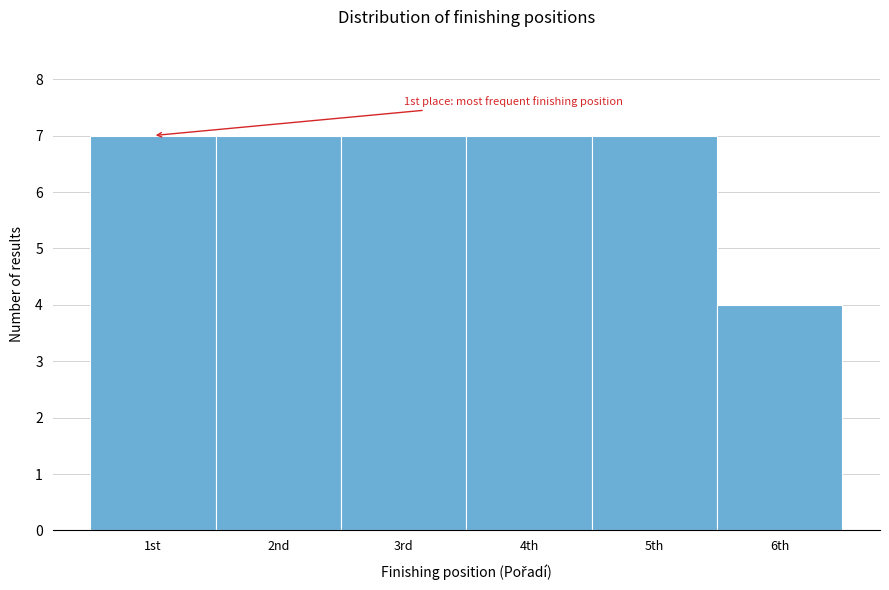

Reading left to right, what are all the values shown in this chart?

7	7	7	7	7	4